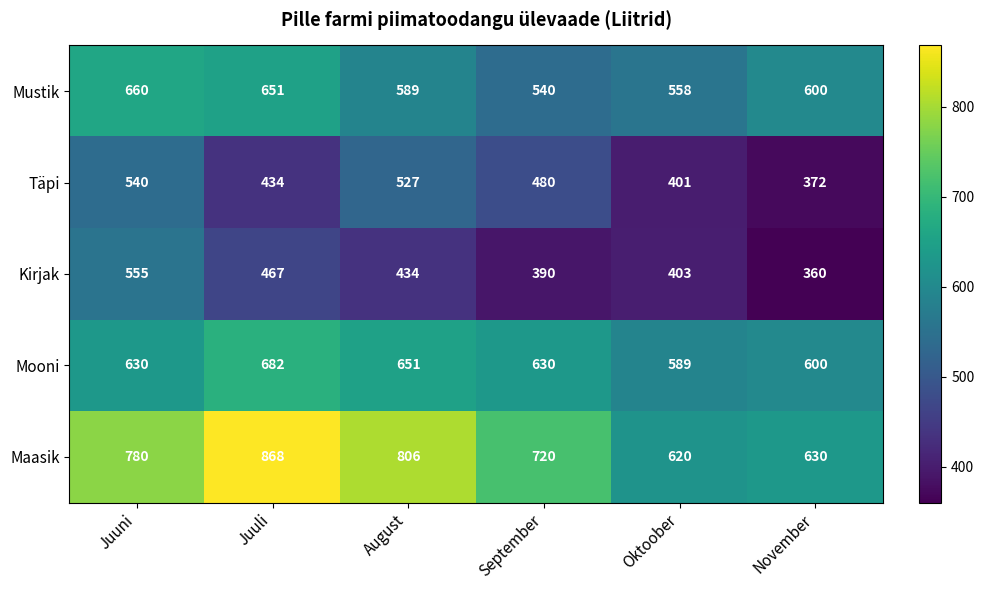

What is the average value of the Kirjak series?

435